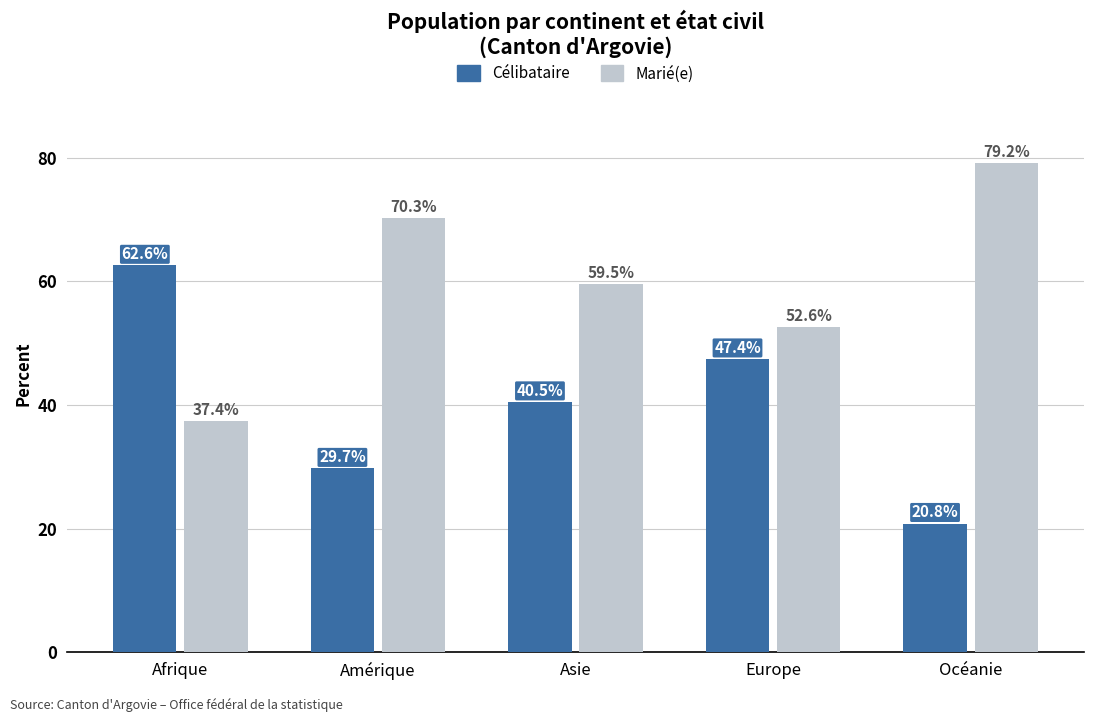

What is the difference between the highest and lowest values at Océanie?

58.4